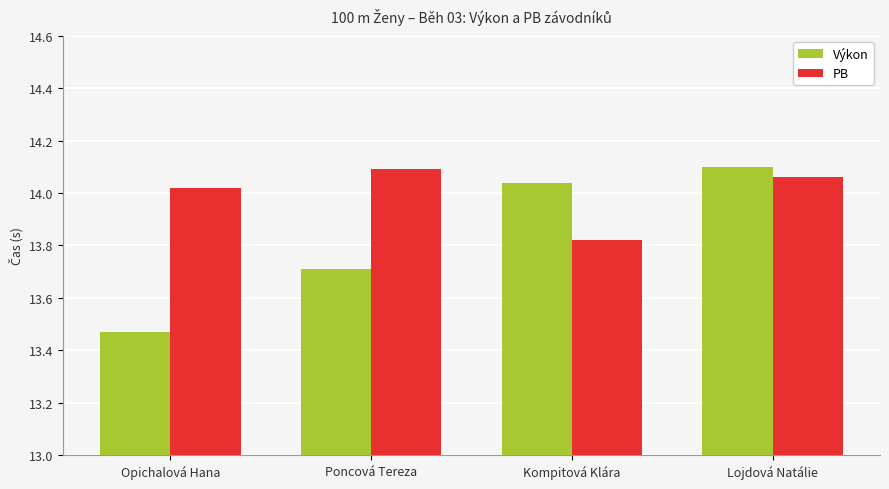

What is the difference between the second highest and minimum values in the Výkon series?

0.6